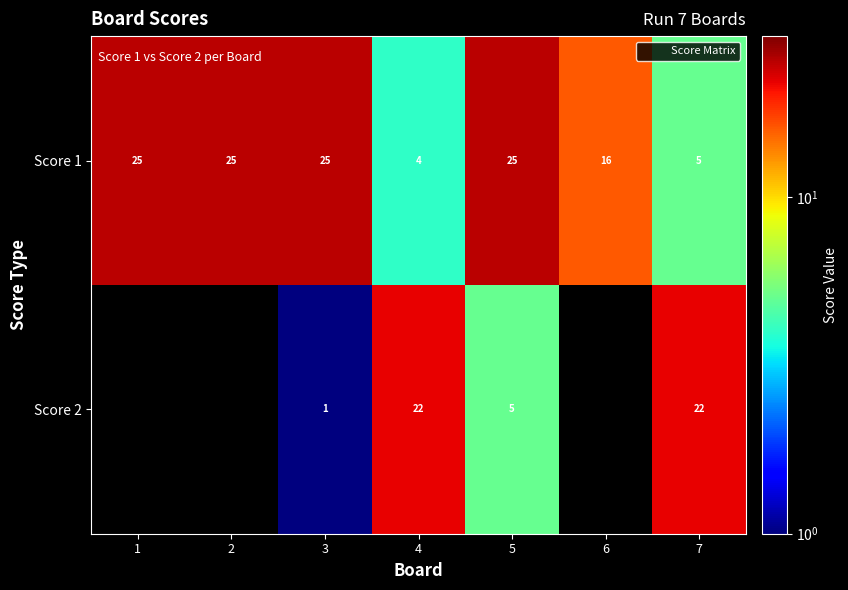

Between 4 and 1, which is larger?

1